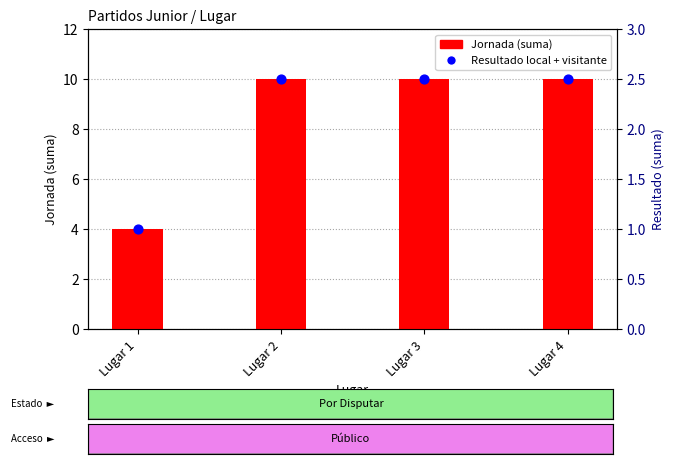

Which series has the largest Y range (max minus min)?

Jornada